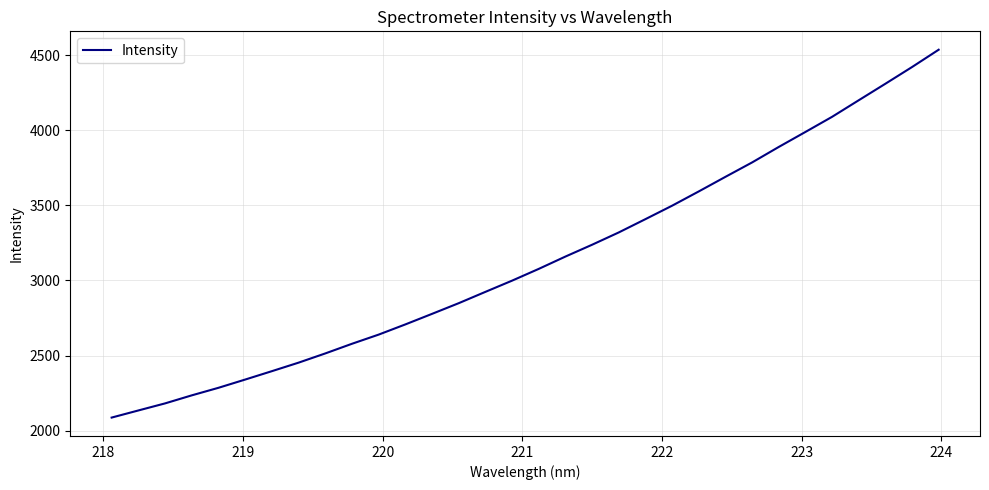

What is the difference between the maximum and minimum values?

2448.1